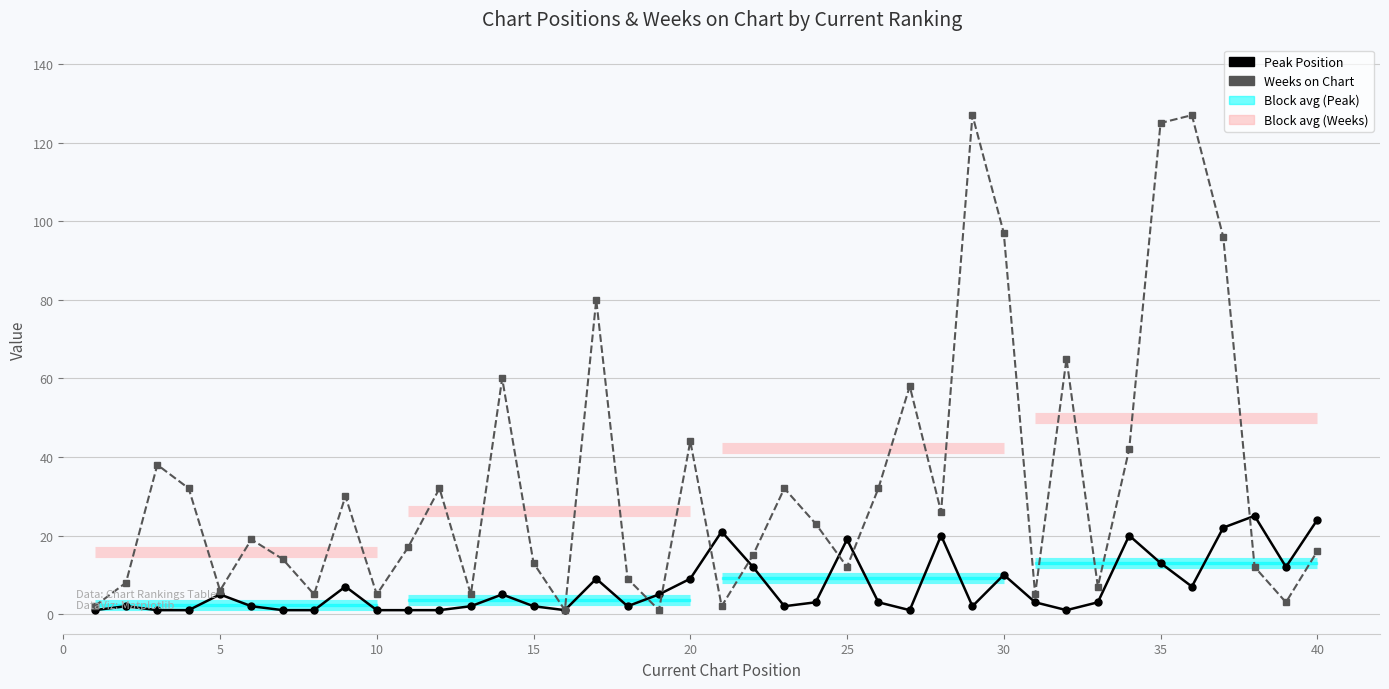

Count the number of categories in the chart.

40